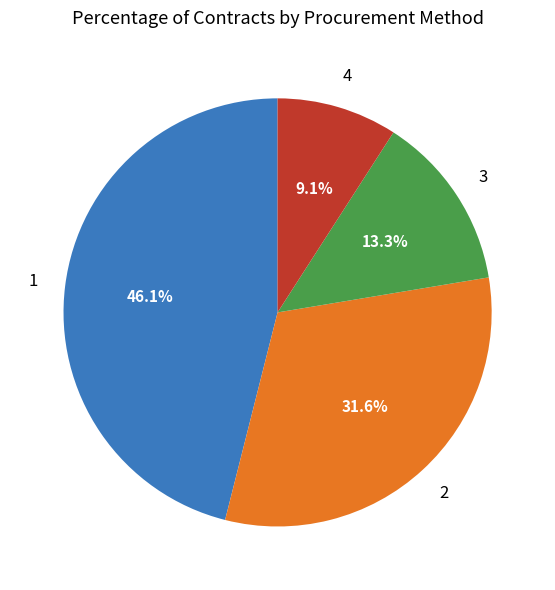

Is there a majority slice in this chart?

No